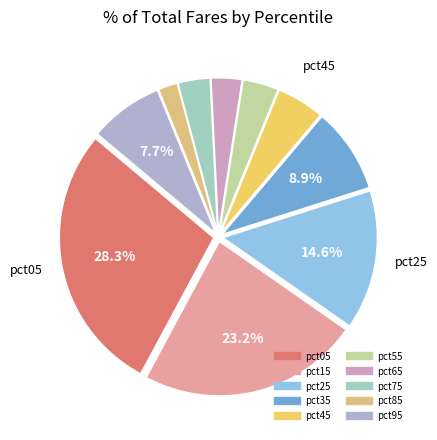

How many segments does this pie chart have?

10